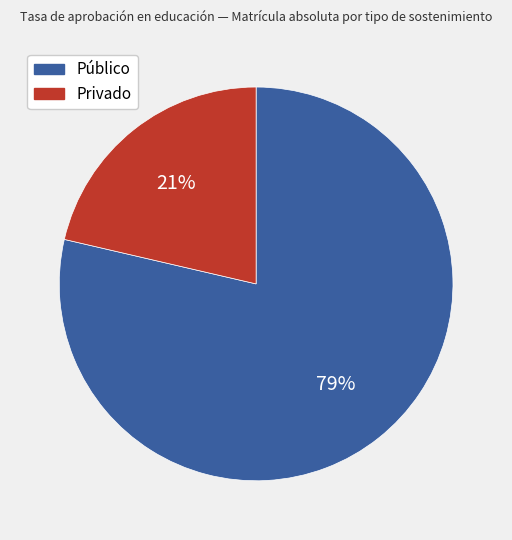

Which category has the biggest portion of the pie?

Público